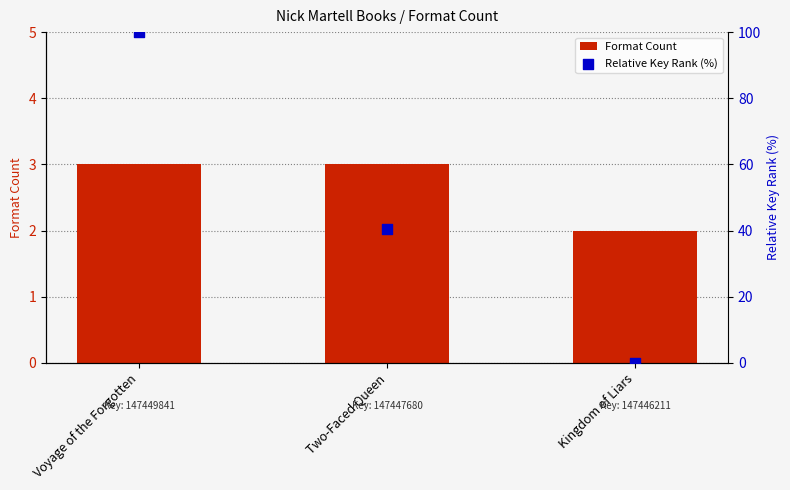

What is the total value across all series at Two-Faced Queen?

43.5